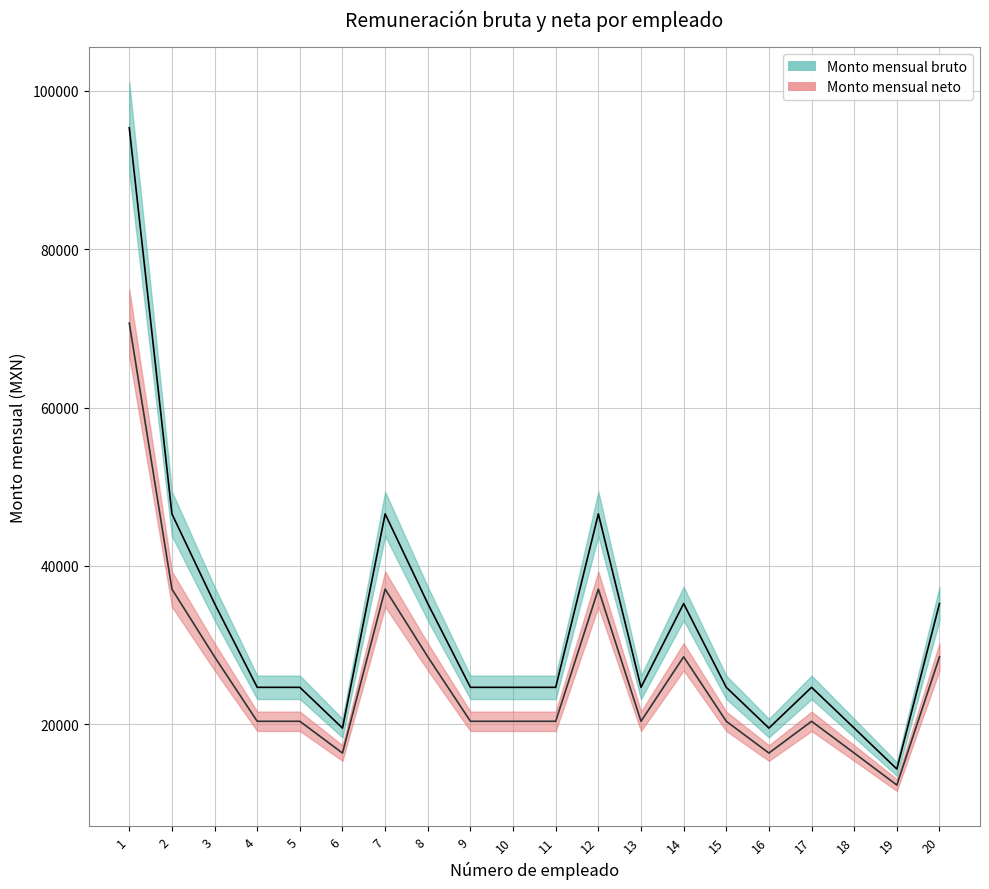

True or false: Monto mensual bruto and Monto mensual neto intersect in this chart.

False